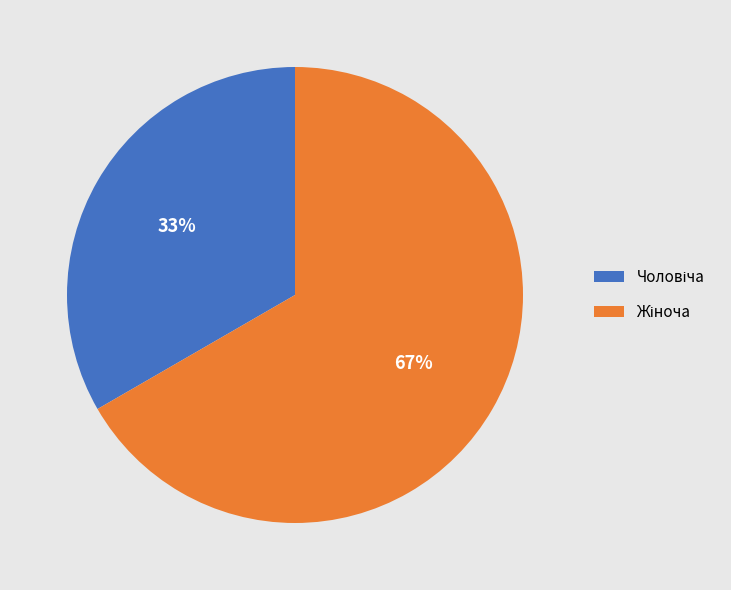

Does any single category account for the majority?

Yes